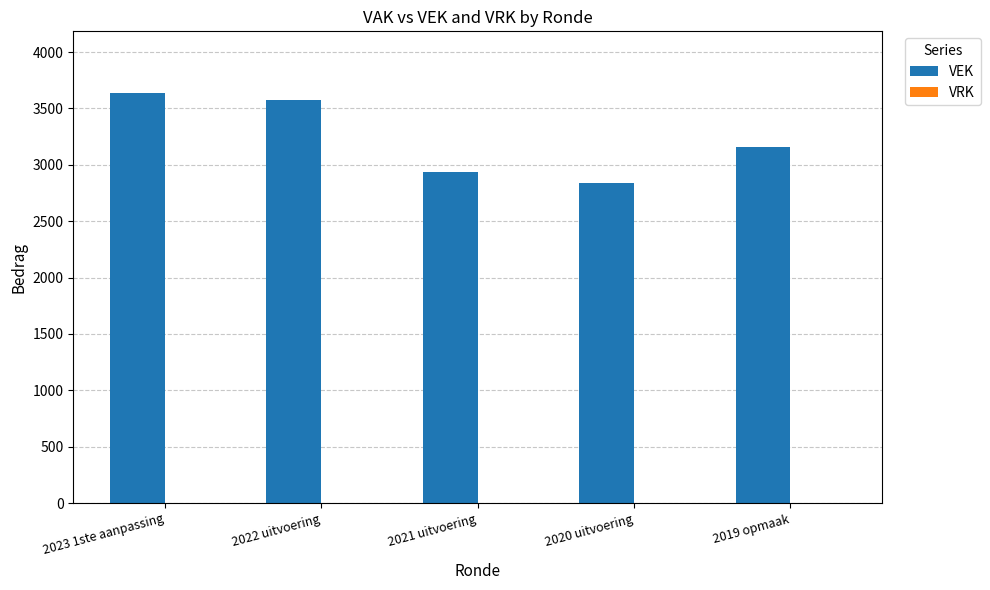

What is the value of the 3rd bar from the left?

2935